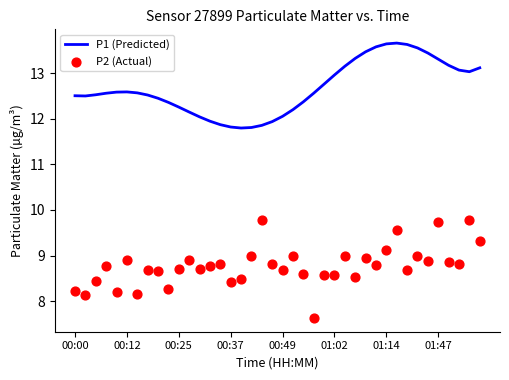

What are all the series names shown in the legend?

P1 (Predicted), P2 (Actual)